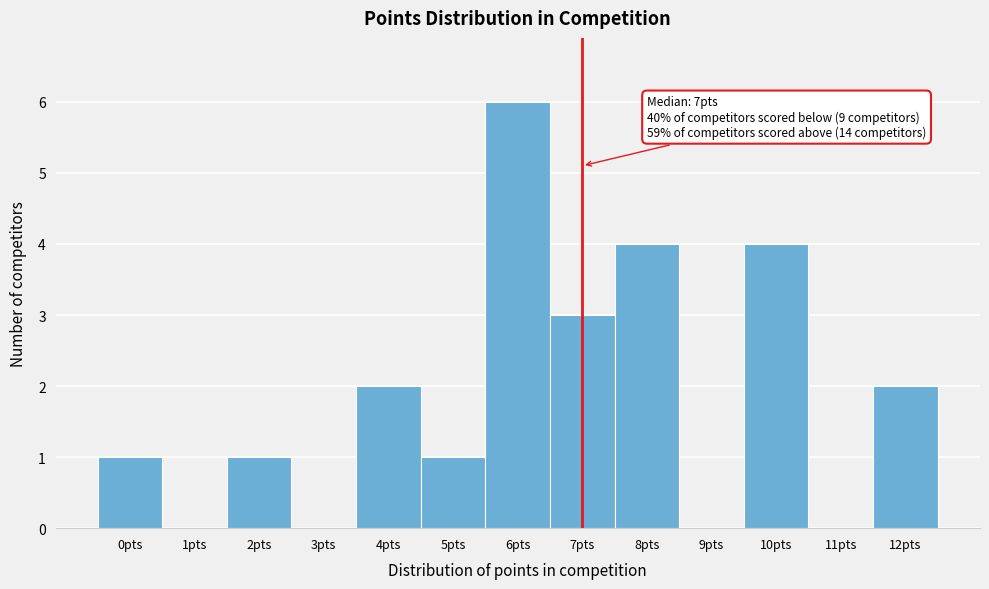

Reading right to left, transcribe all the data shown in this chart.

12pts=2	11pts=0	10pts=4	9pts=0	8pts=4	7pts=3	6pts=6	5pts=1	4pts=2	3pts=0	2pts=1	1pts=0	0pts=1